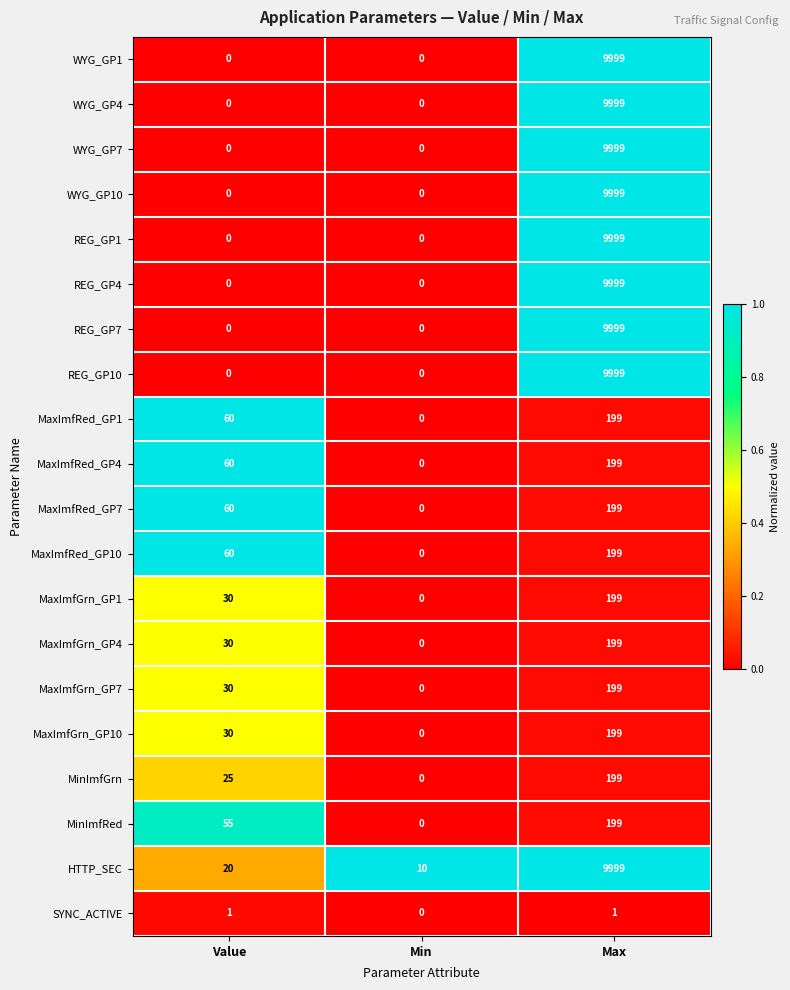

What is the difference between the maximum and minimum values in the MaxImfGrn_GP1 series?

199